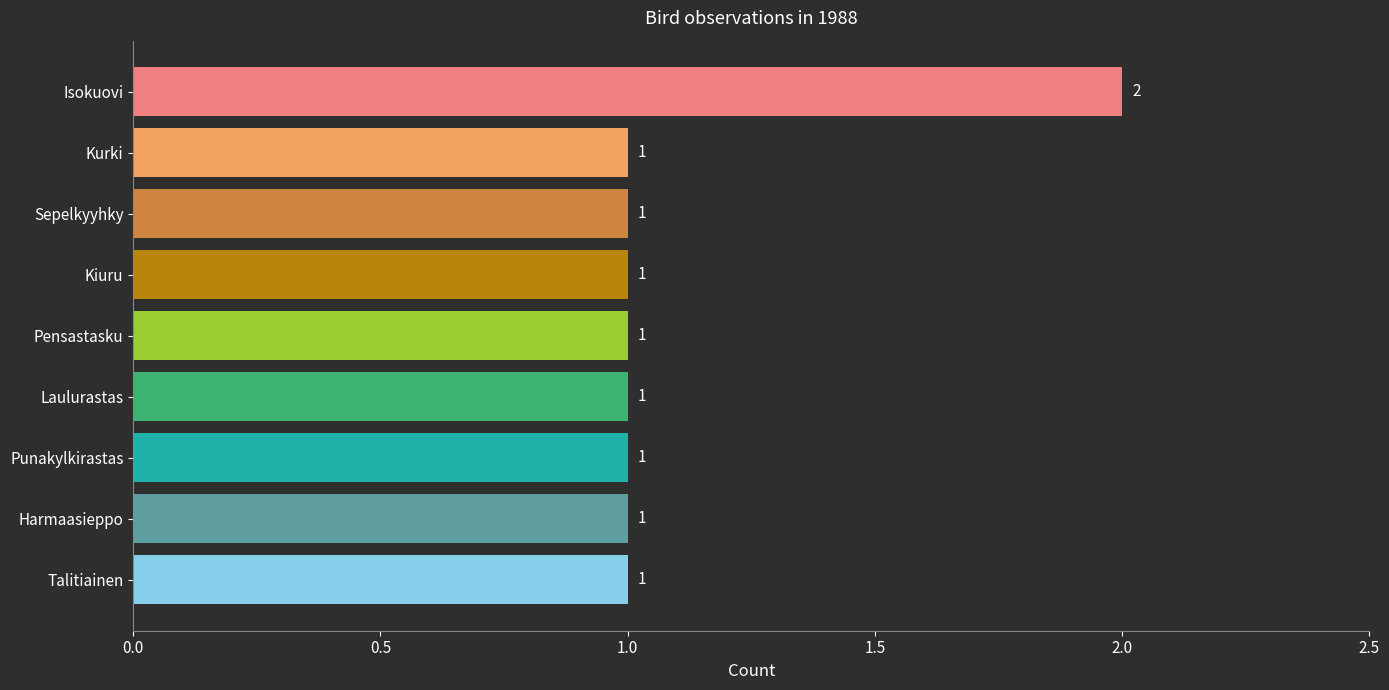

What is the difference between the second highest and second lowest values?

0